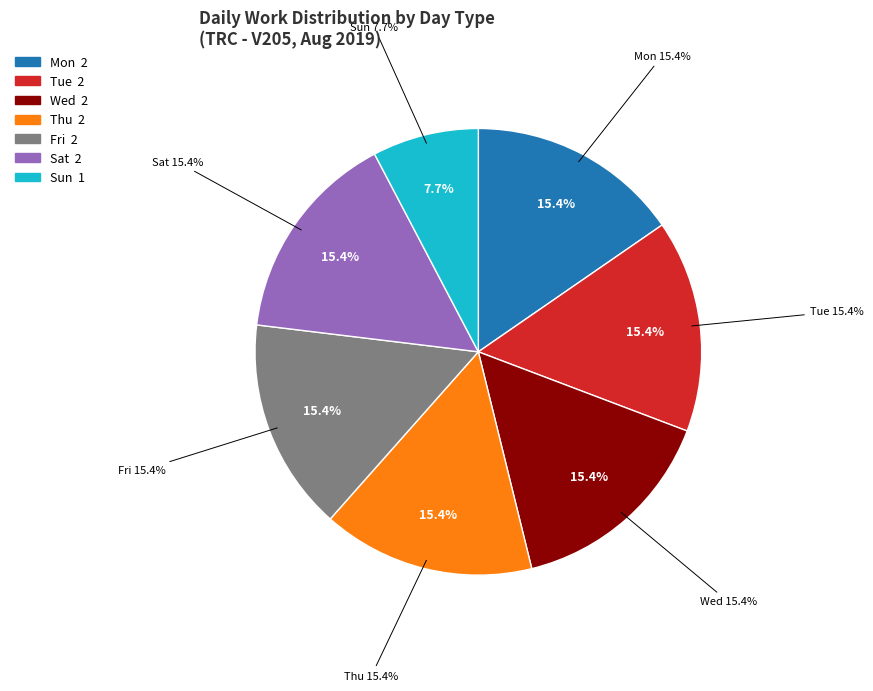

Is there a majority slice in this chart?

No